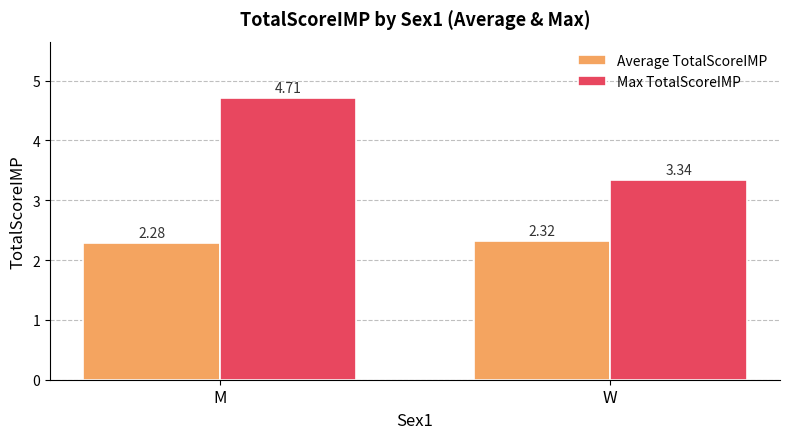

How many data points does each series have?

2